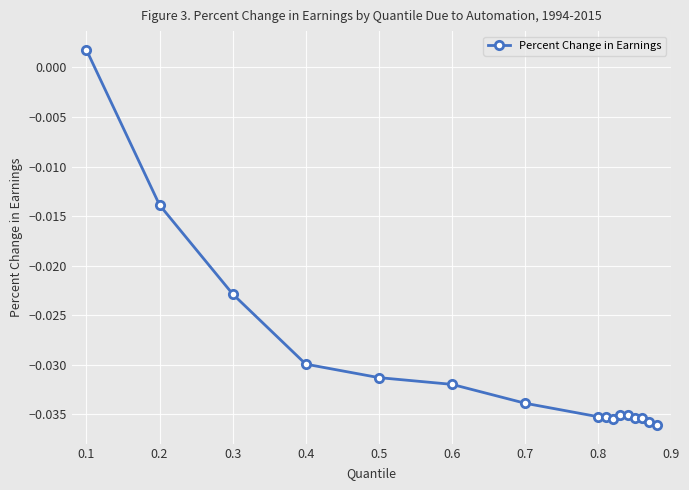

How many lines are shown in the chart?

1